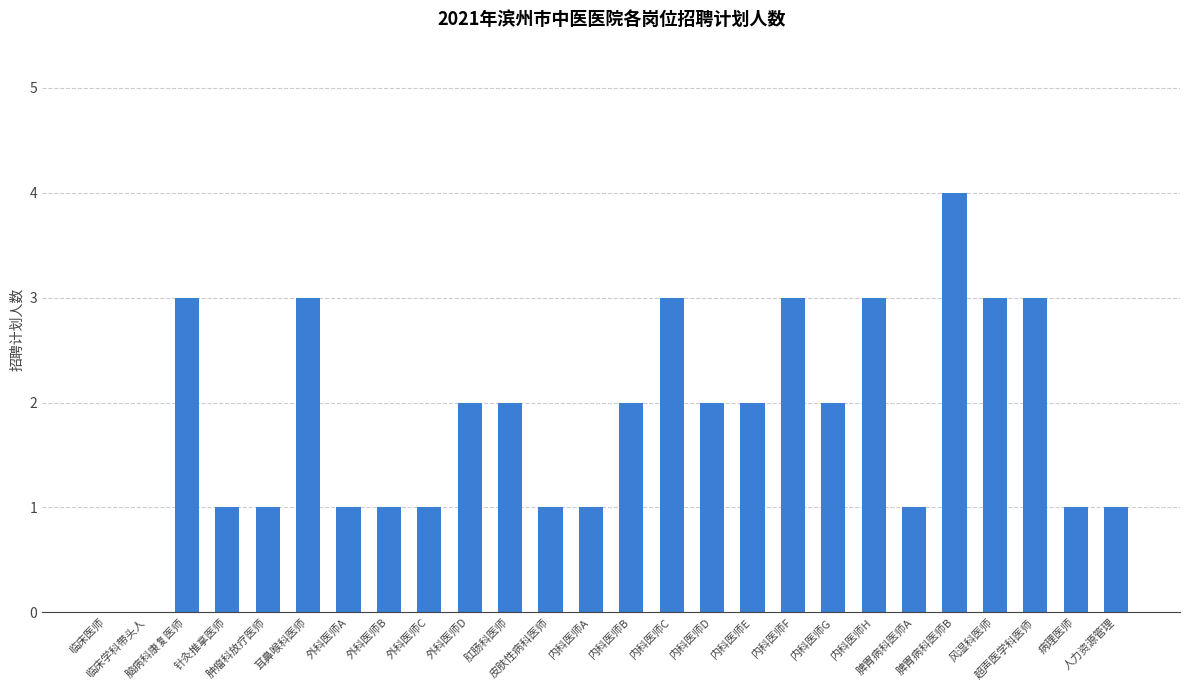

What is the sum of all values?

47